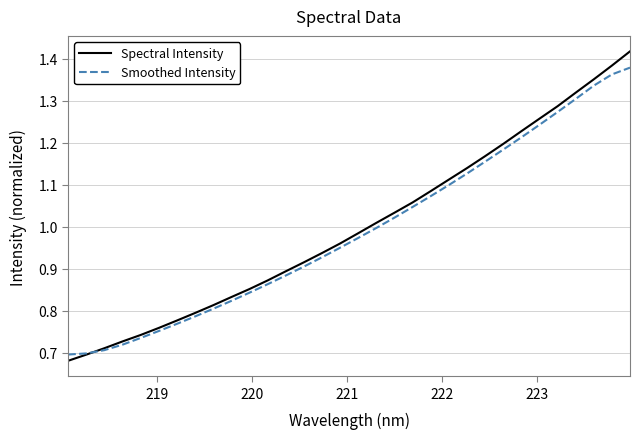

List the series in order of their peak value, highest first.

Spectral Intensity, Smoothed Intensity